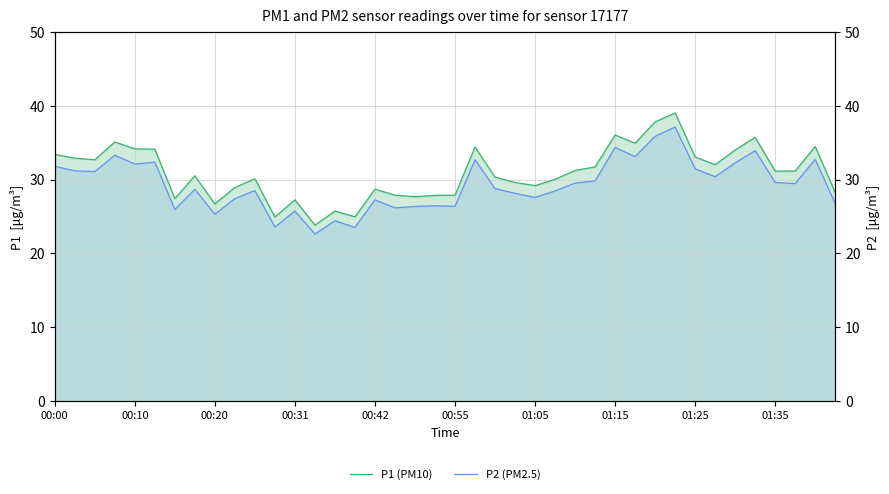

True or false: P1 (PM10) and P2 (PM2.5) cross at least once.

False